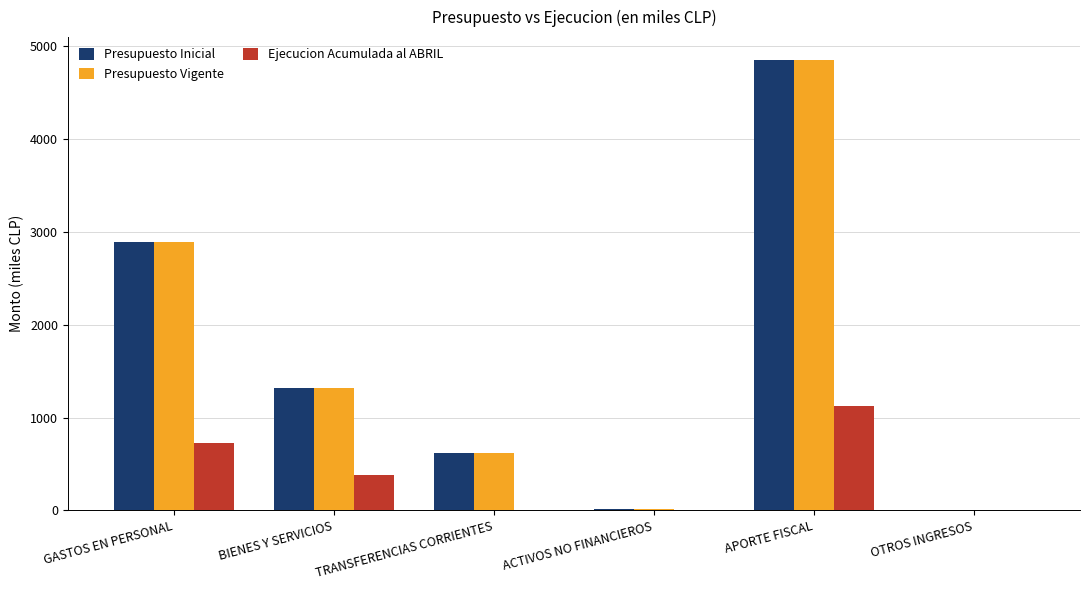

Is the value of Presupuesto Vigente at GASTOS EN PERSONAL greater than the value of Presupuesto Inicial at BIENES Y SERVICIOS?

Yes